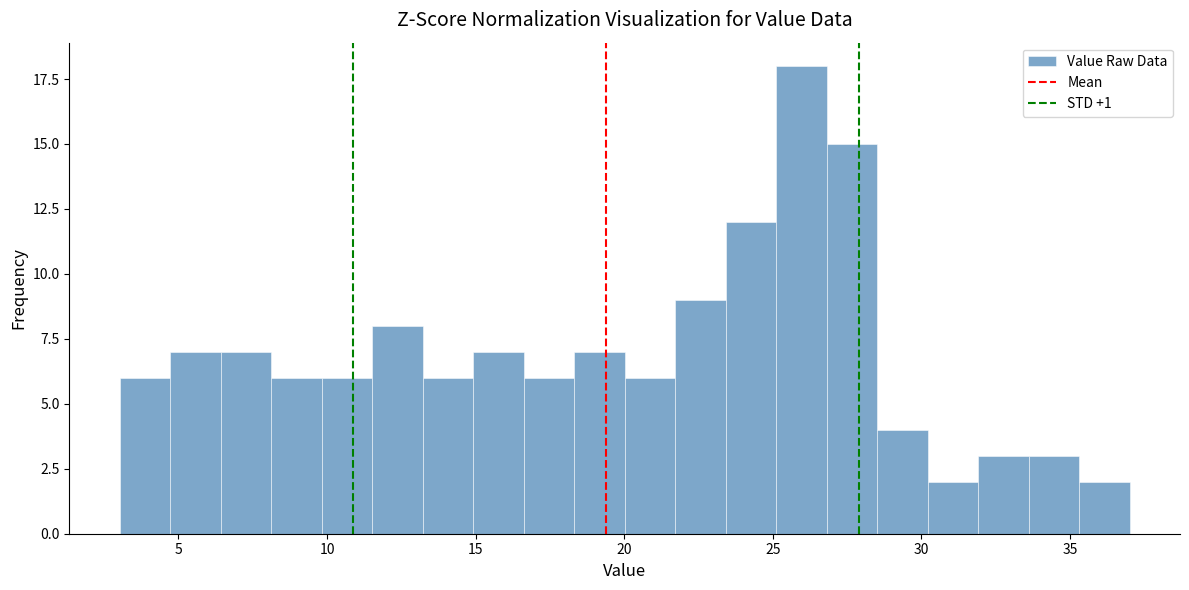

Read against the x-axis, roughly where is the centre of the tallest bar?

26.0